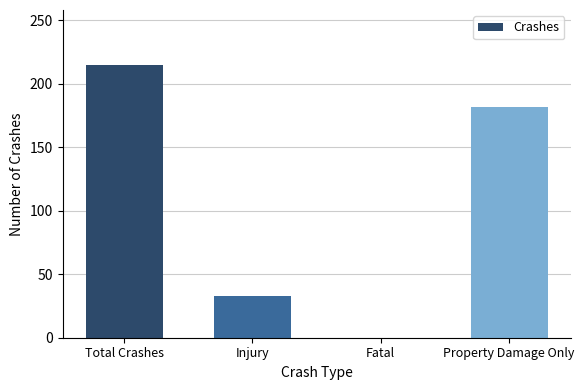

What is the greatest value displayed?

215